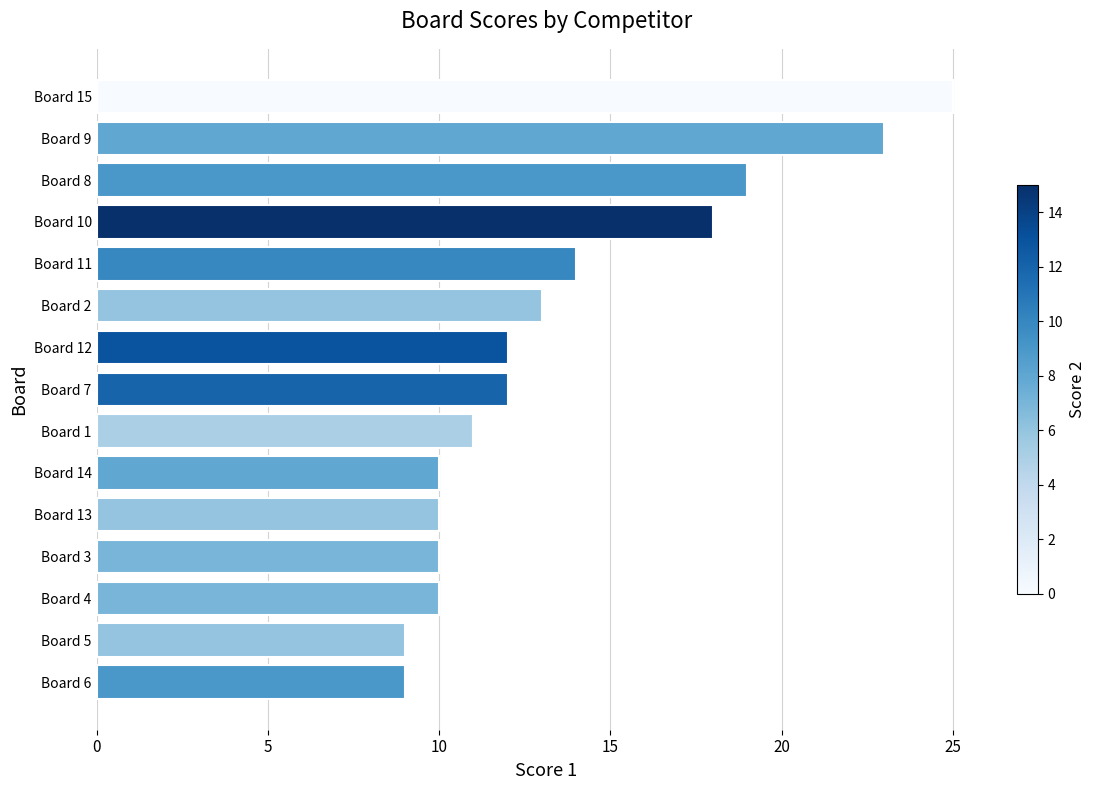

True or false: the data shows 10 at Board 3.

True